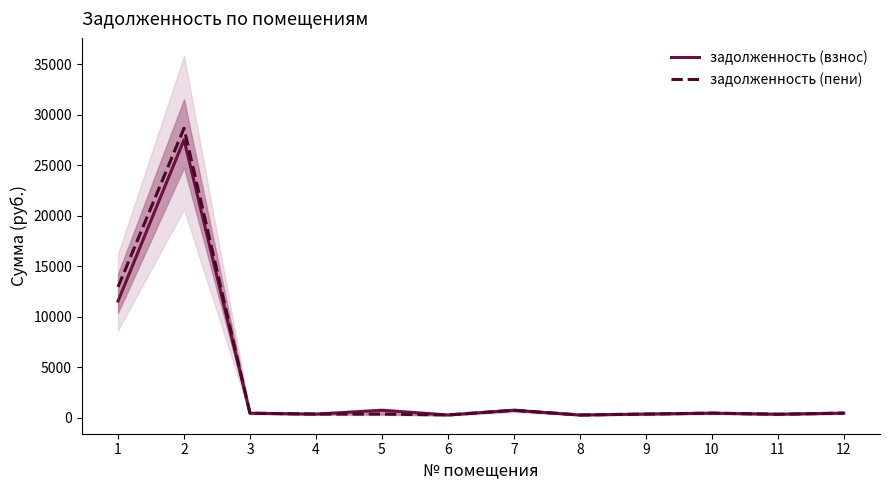

Which category has the lowest value in the задолженность (взнос) series?

8